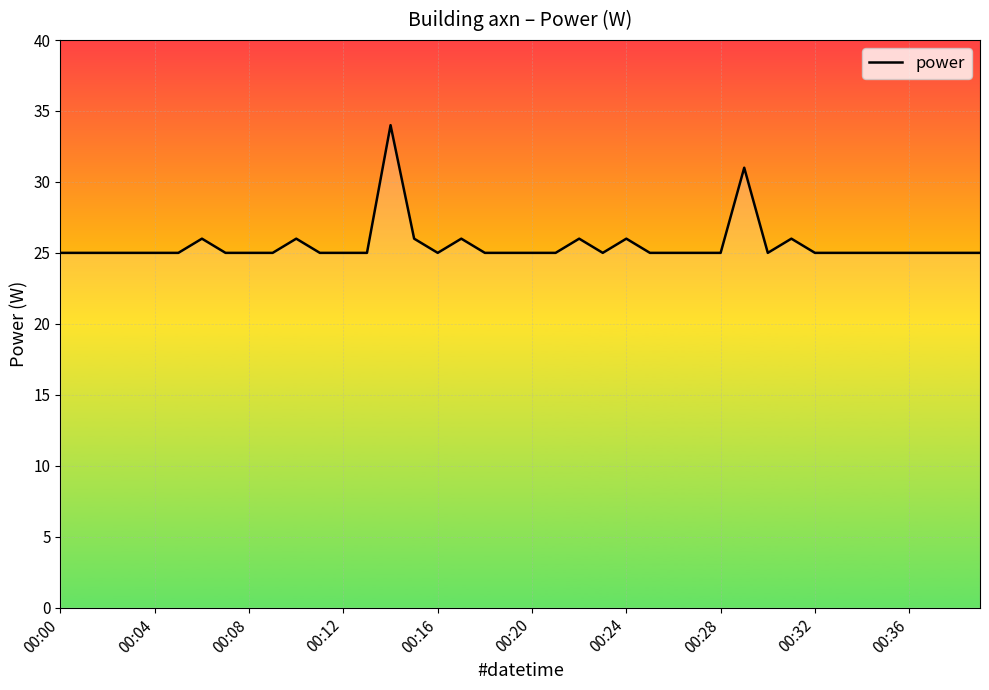

What is the greatest value displayed?

34